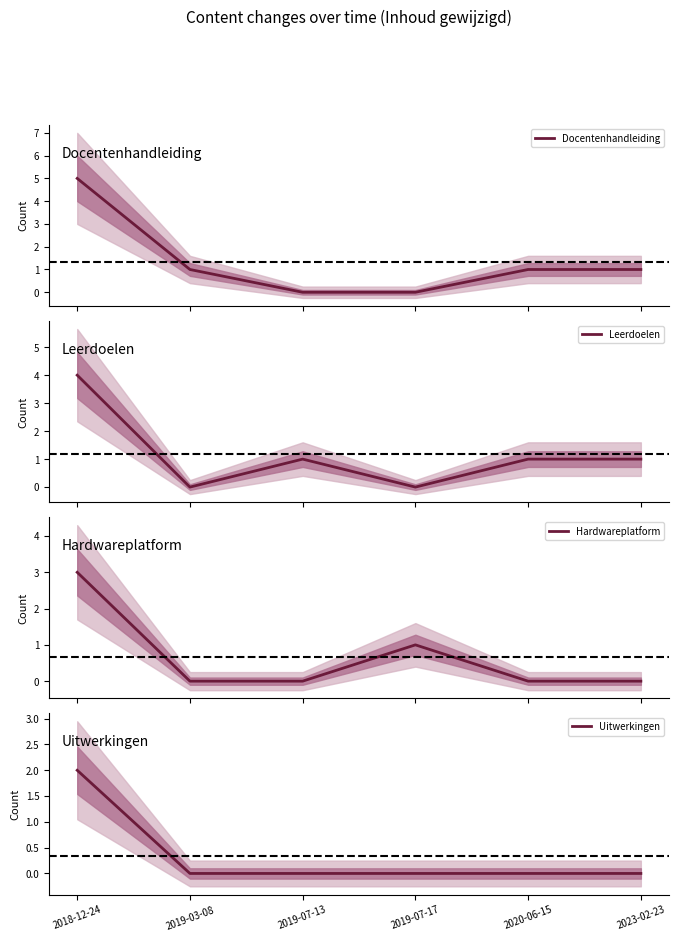

At which label does Docentenhandleiding reach its minimum?

2019-07-13